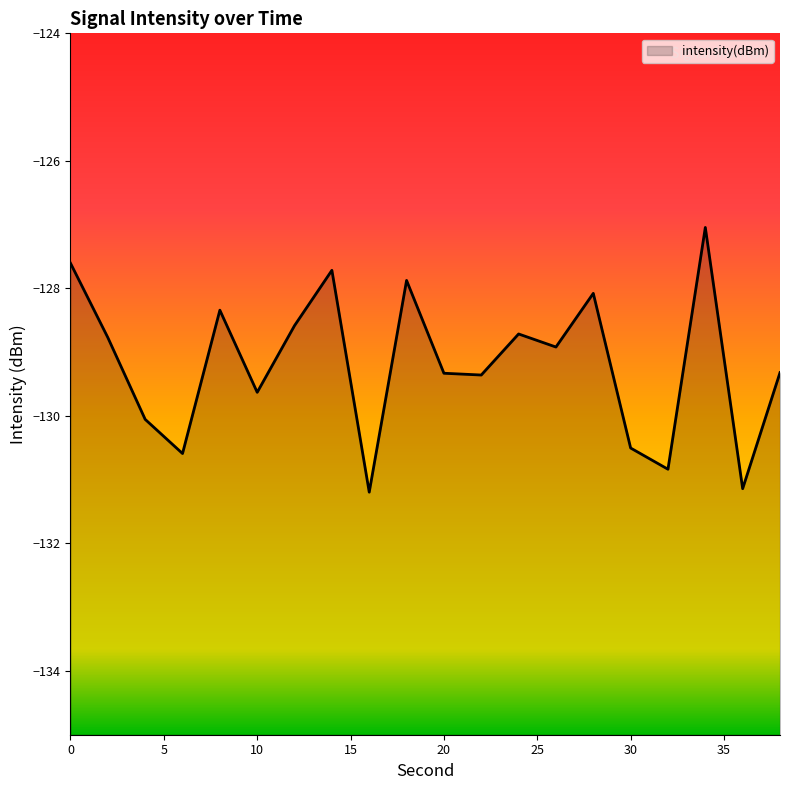

Which category has the lowest value across all series?

16